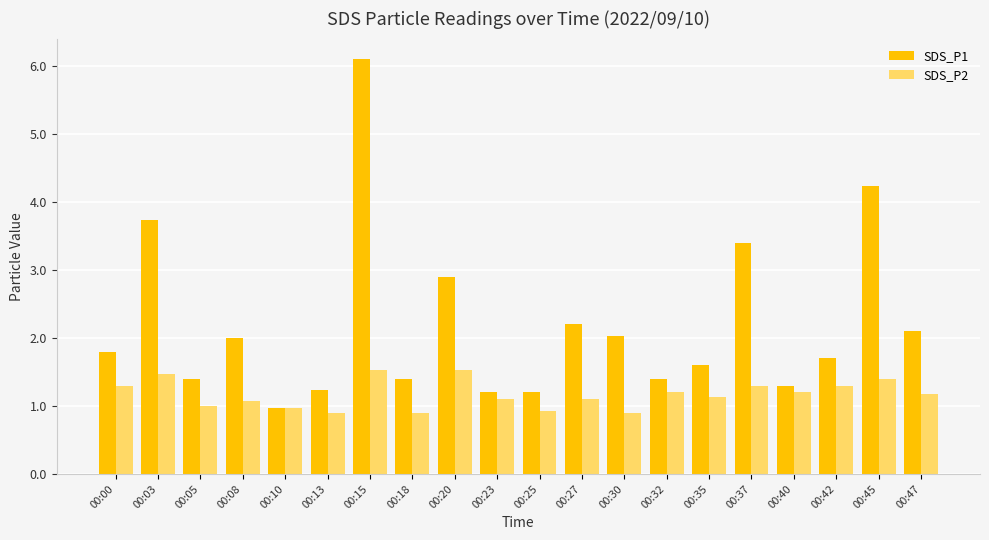

Reading left to right, transcribe all the data shown in this chart.

SDS_P1: 00:00=1.8	00:03=3.7	00:05=1.4	00:08=2.0	00:10=1.0	00:13=1.2	00:15=6.1	00:18=1.4	00:20=2.9	00:23=1.2	00:25=1.2	00:27=2.2	00:30=2.0	00:32=1.4	00:35=1.6	00:37=3.4	00:40=1.3	00:42=1.7	00:45=4.2	00:47=2.1
SDS_P2: 00:00=1.3	00:03=1.5	00:05=1.0	00:08=1.1	00:10=1.0	00:13=0.9	00:15=1.5	00:18=0.9	00:20=1.5	00:23=1.1	00:25=0.9	00:27=1.1	00:30=0.9	00:32=1.2	00:35=1.1	00:37=1.3	00:40=1.2	00:42=1.3	00:45=1.4	00:47=1.2